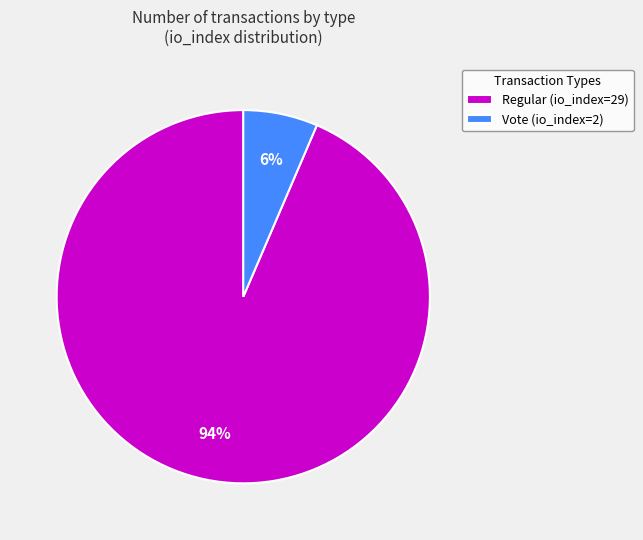

Rank the categories by value from lowest to highest.

Vote (io_index=2), Regular (io_index=29)